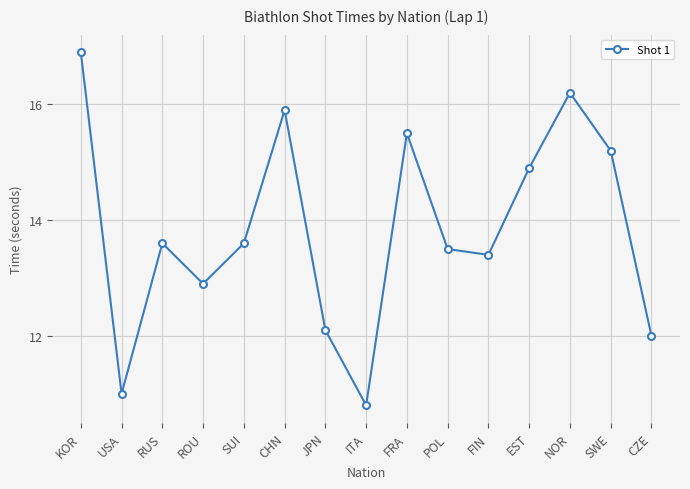

What is the minimum value shown in the chart?

10.8